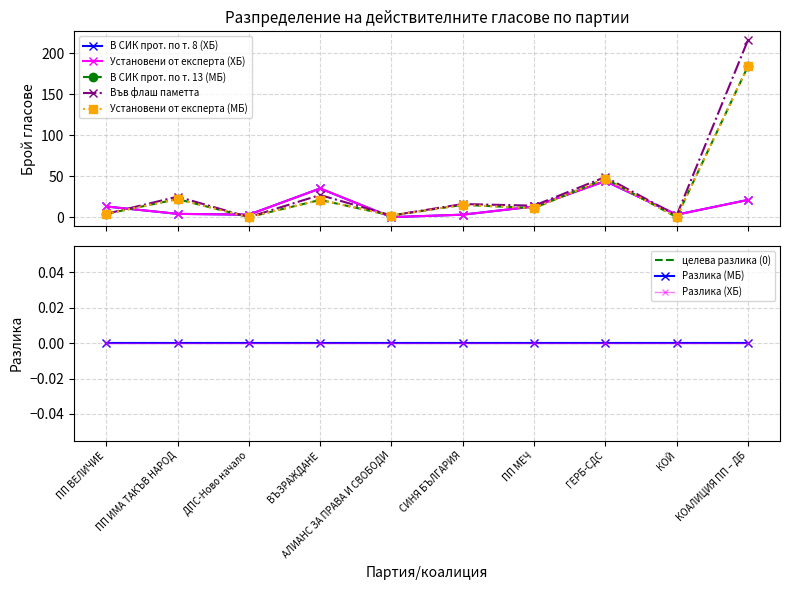

Which series ends up on top after the final intersection of Установени от експерта (ХБ) and Във флаш паметта?

Във флаш паметта